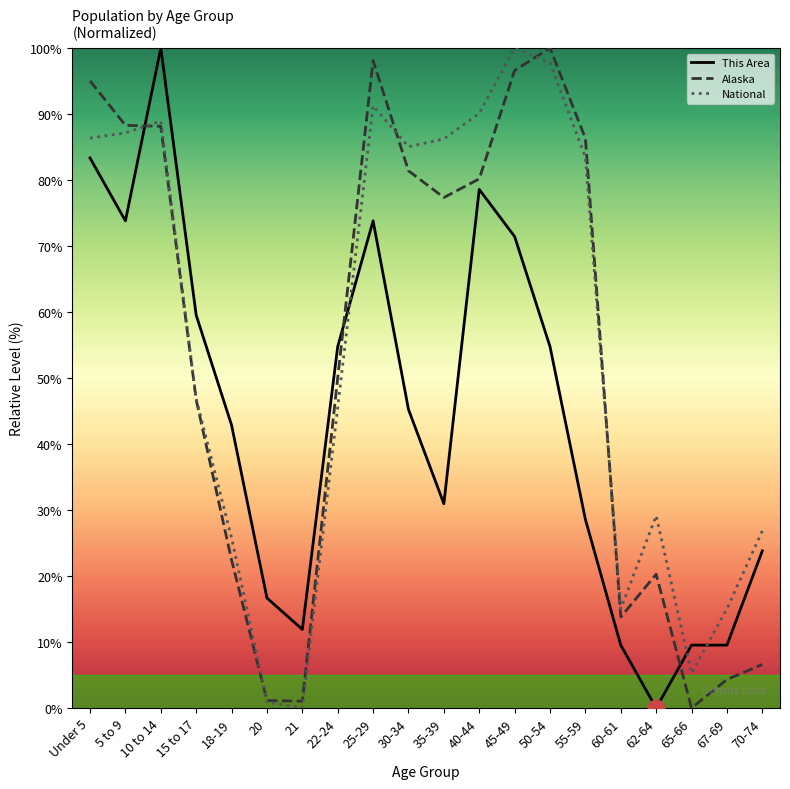

What is the spread (max minus min) of values at 67-69?

10.7